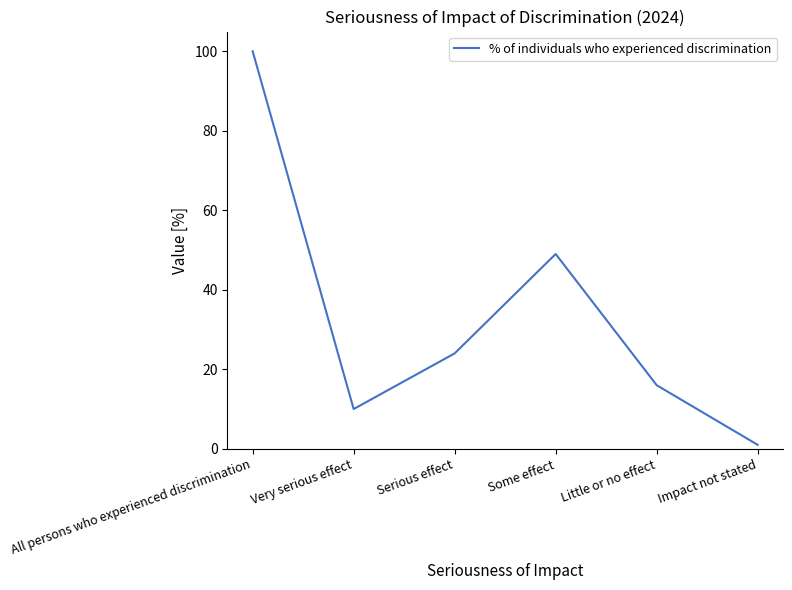

What is the greatest value displayed?

100